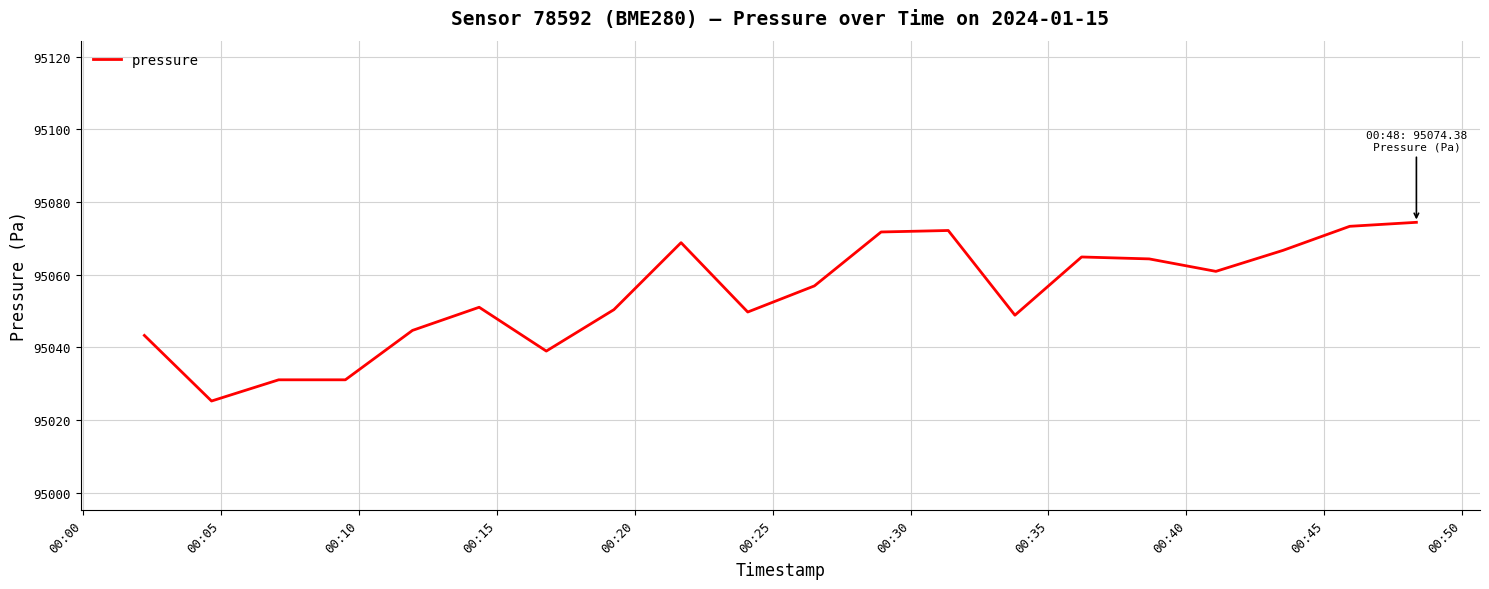

What is the difference between the maximum and minimum values?

49.2